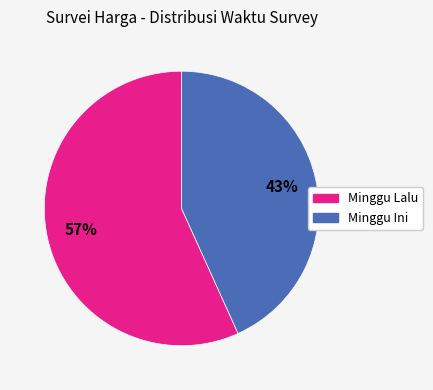

Between Minggu Lalu and Minggu Ini, which is larger?

Minggu Lalu